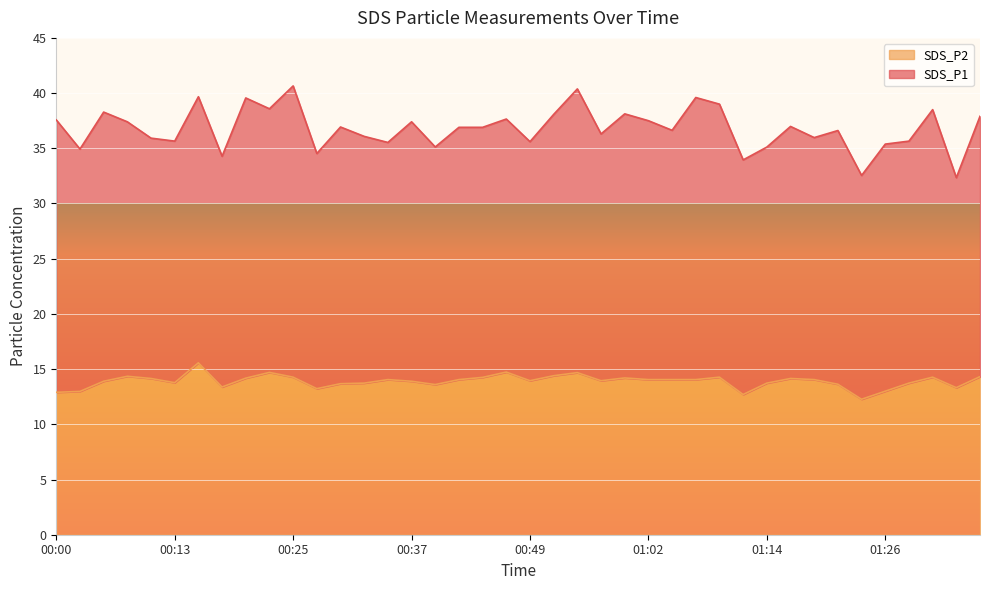

Between 00:37 and 00:27, which is larger?

00:37